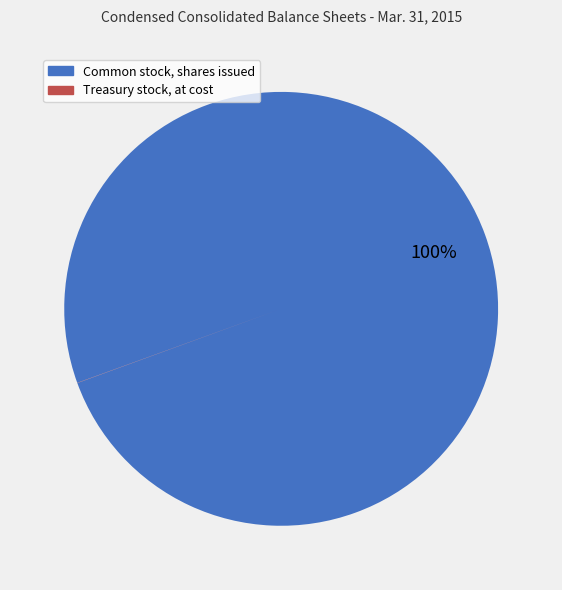

Which category accounts for the majority?

Common stock, shares issued